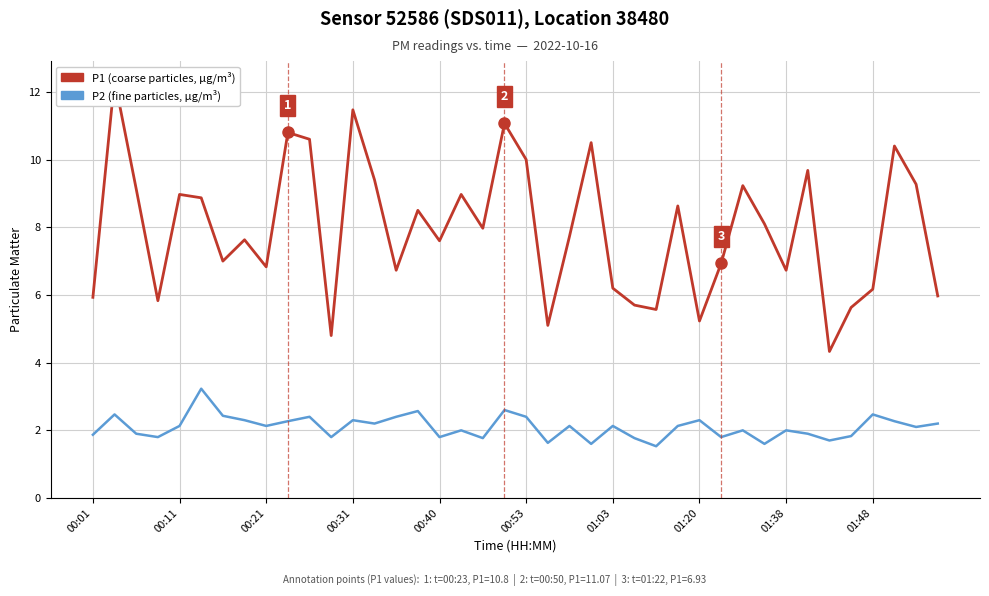

How many distinct data groups are displayed?

2